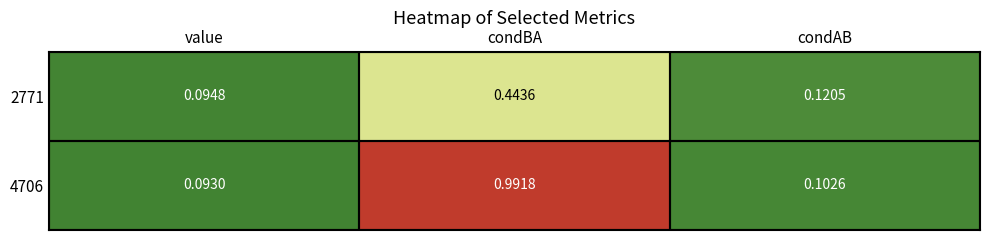

Which category has the highest value in the 2771 series?

condBA